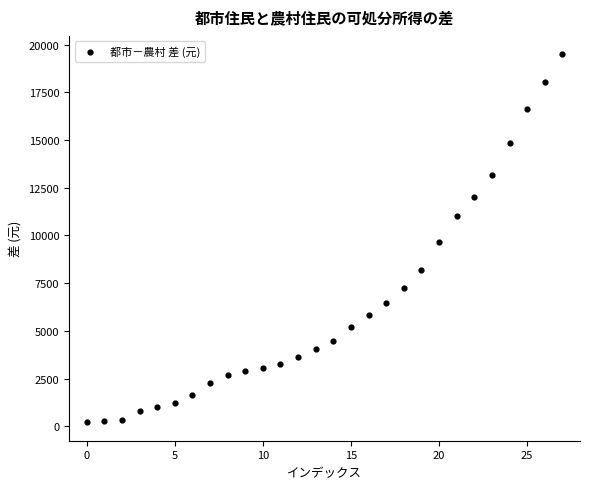

What is the range of Y values (max minus min)?

19279.2